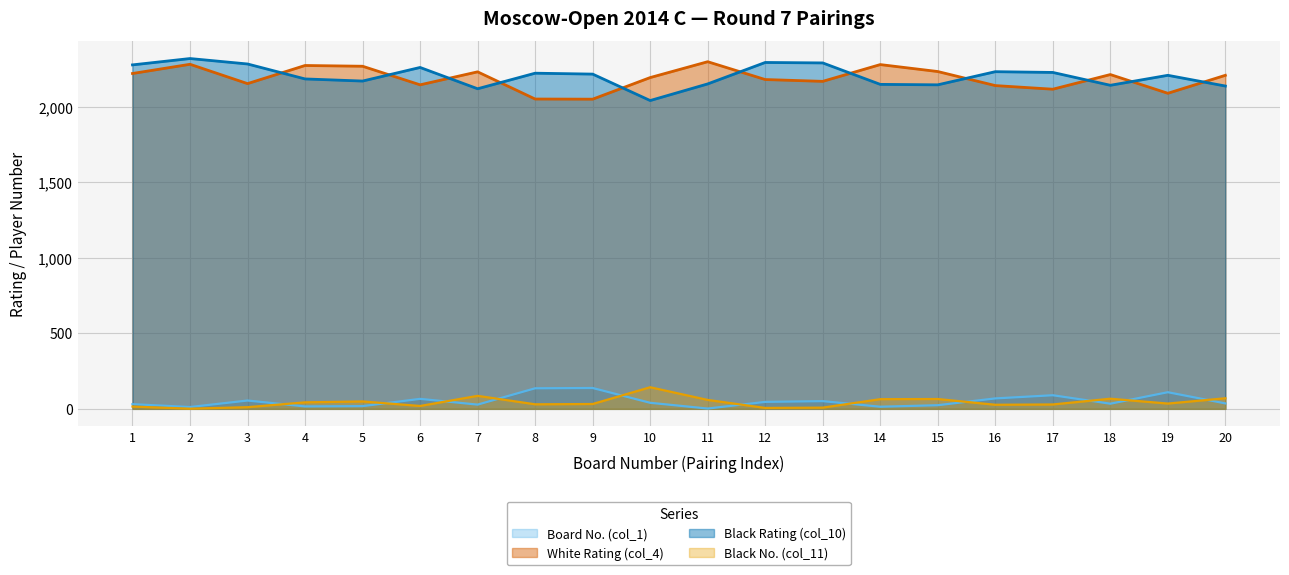

Reading left to right, extract all data points from this chart.

Board No. (col_1): 31	12	55	16	18	66	28	136	138	40	2	46	51	14	24	69	90	34	110	36
White Rating (col_4): 2220	2281	2153	2273	2268	2145	2231	2051	2050	2193	2298	2180	2168	2279	2233	2140	2116	2213	2089	2208
Black Rating (col_10): 2277	2319	2283	2184	2170	2260	2119	2222	2216	2041	2151	2293	2290	2148	2145	2232	2227	2142	2208	2137
Black No. (col_11): 15	1	11	43	49	19	86	30	32	143	59	6	8	64	65	27	29	67	35	70